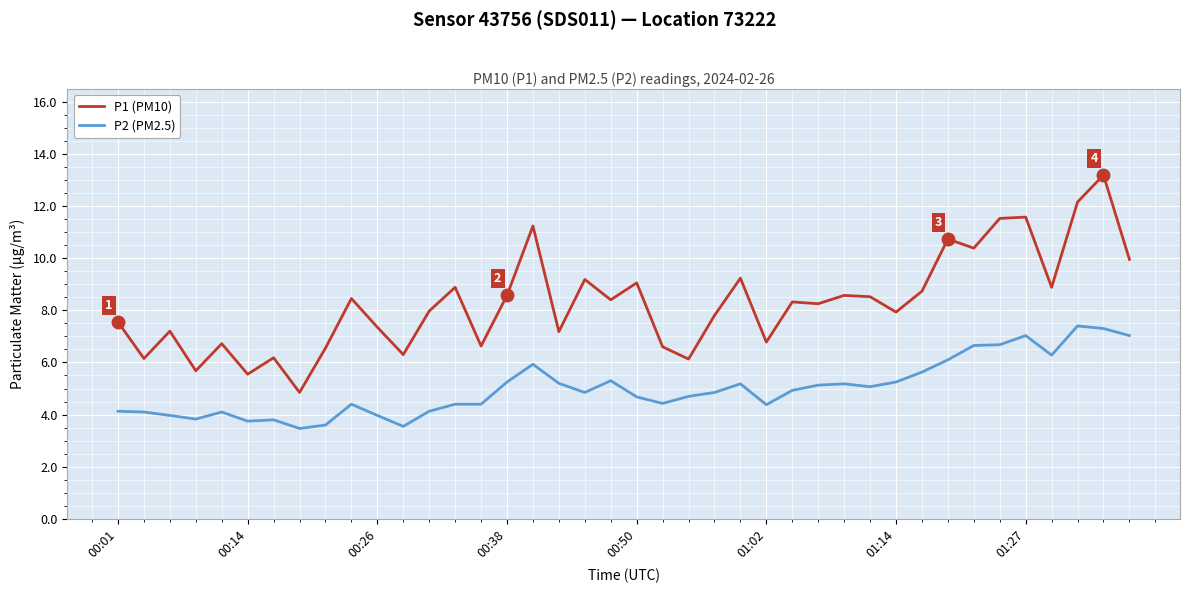

Rank the series by their average value, from highest to lowest.

P1 (PM10), P2 (PM2.5)